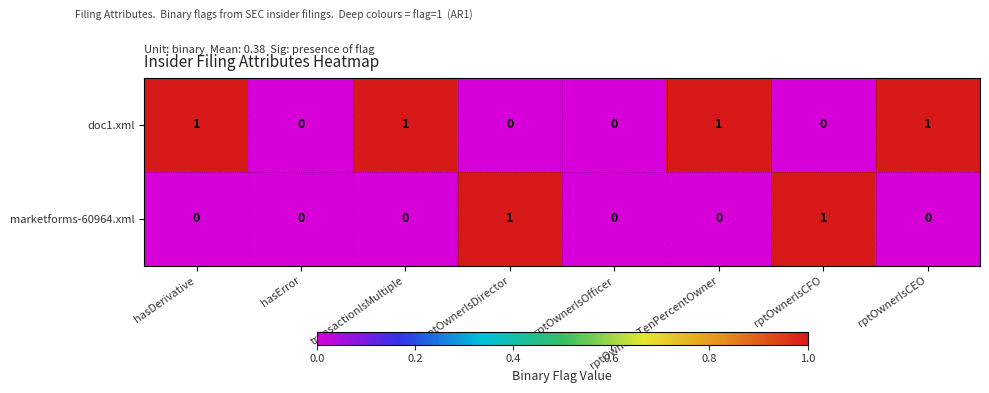

List the series in order of their overall mean, highest first.

doc1.xml, marketforms-60964.xml